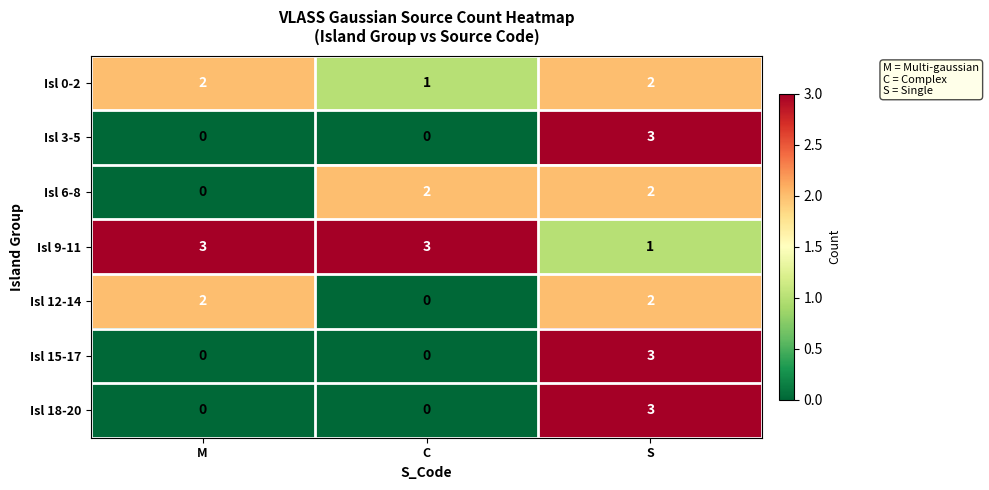

What is the difference between the highest and lowest values at S?

2